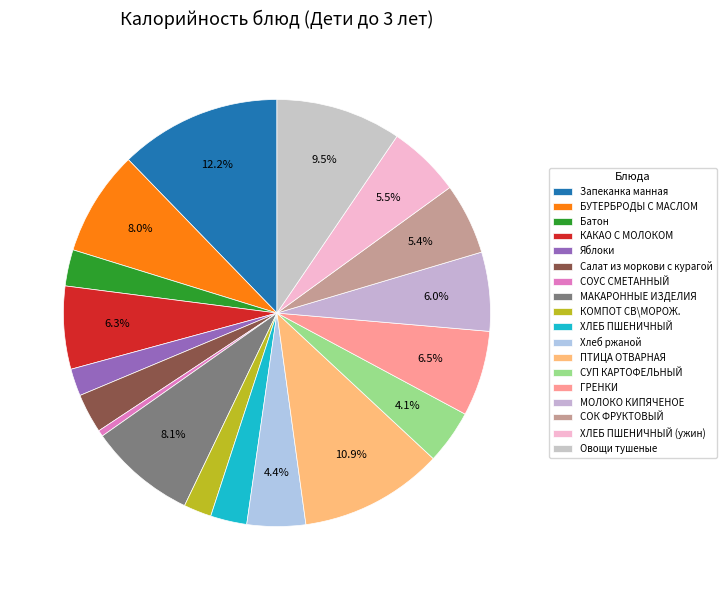

Rank the categories by value from lowest to highest.

СОУС СМЕТАННЫЙ, Яблоки, КОМПОТ СВ\МОРОЖ., Батон, ХЛЕБ ПШЕНИЧНЫЙ, Салат из моркови с курагой, СУП КАРТОФЕЛЬНЫЙ, Хлеб ржаной, СОК ФРУКТОВЫЙ, ХЛЕБ ПШЕНИЧНЫЙ (ужин), МОЛОКО КИПЯЧЕНОЕ, КАКАО С МОЛОКОМ, ГРЕНКИ, БУТЕРБРОДЫ С МАСЛОМ, МАКАРОННЫЕ ИЗДЕЛИЯ, Овощи тушеные, ПТИЦА ОТВАРНАЯ, Запеканка манная